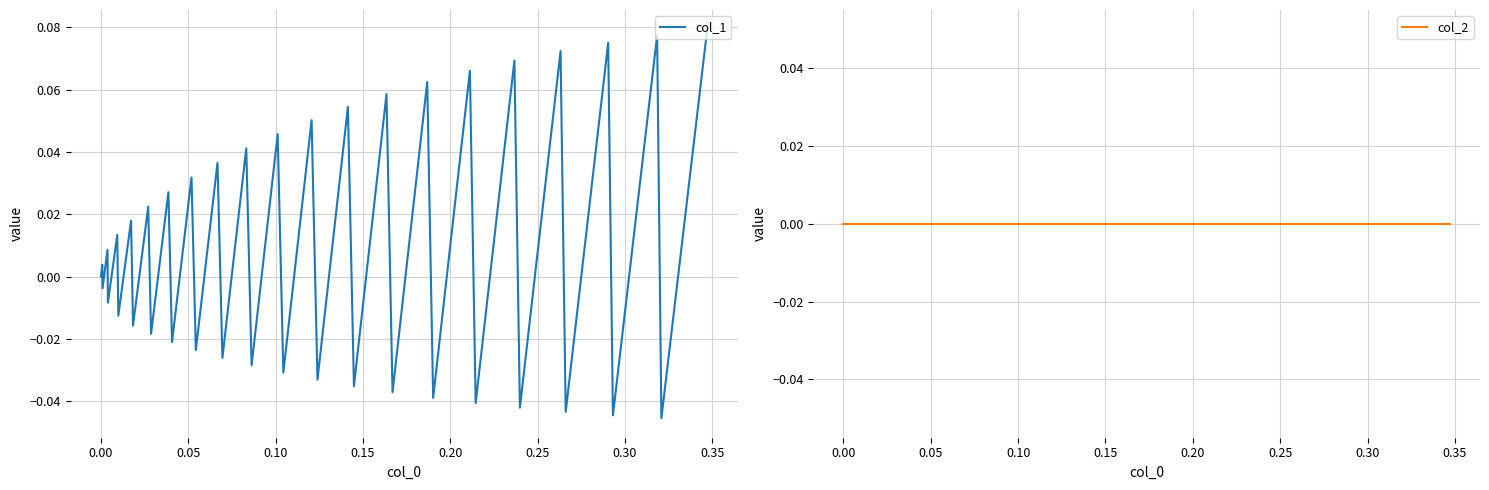

Which series ends up on top after the final intersection of col_2 and col_1?

col_1